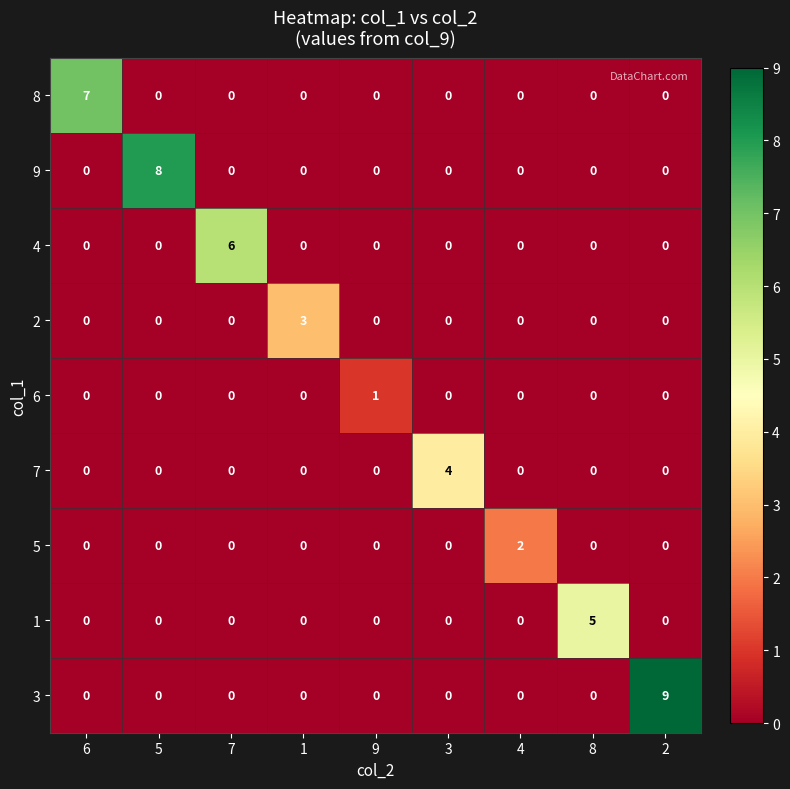

How many data points does each series have?

9